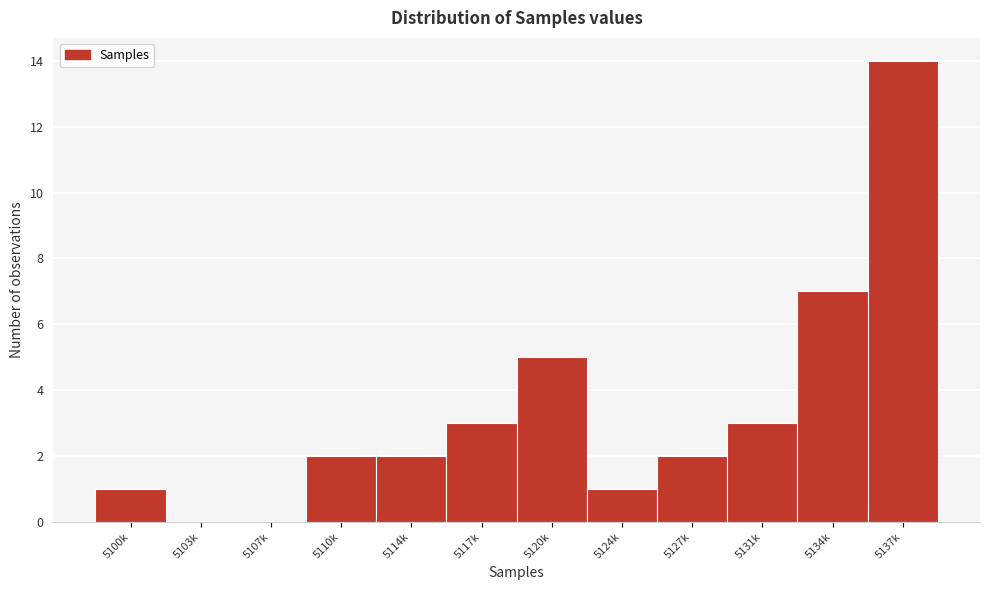

Reading left to right, transcribe all the data shown in this chart.

5100k=1	5103k=0	5107k=0	5110k=2	5114k=2	5117k=3	5120k=5	5124k=1	5127k=2	5131k=3	5134k=7	5137k=14